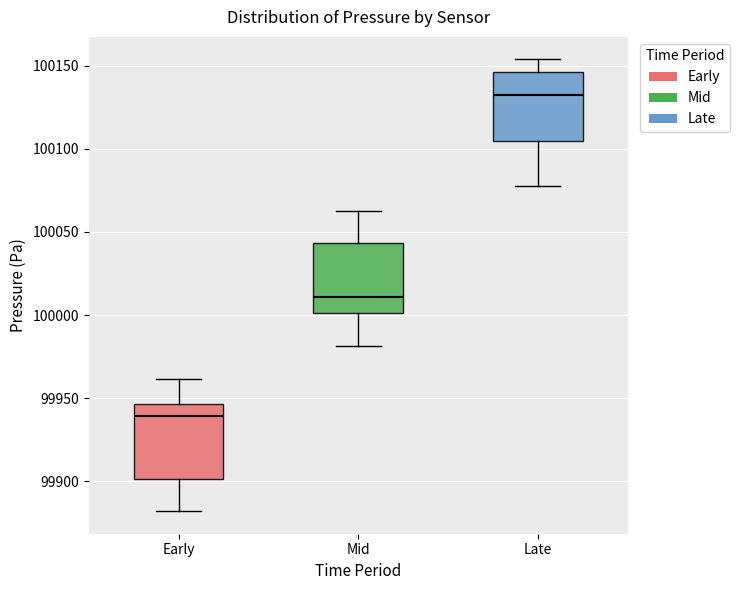

Which box has the lowest median line?

Early